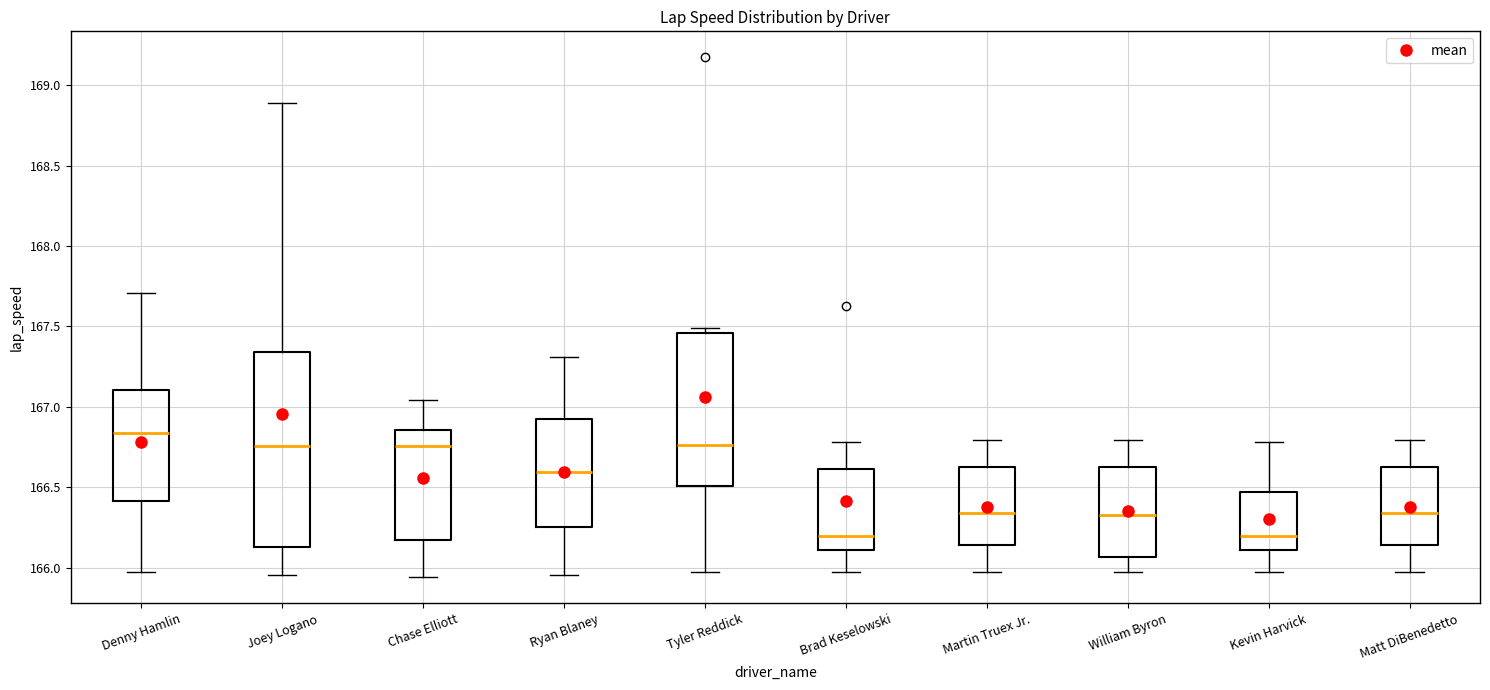

Reading left to right, read every box against the y-axis: the position of its median line, the range the box covers, and the ends of its whiskers. The values are not printed on the chart, so give them approximately, as read against the axis.

Denny Hamlin: median 166.85, box 166.40 to 167.10, whiskers 166.00 to 167.70
Joey Logano: median 166.75, box 166.15 to 167.35, whiskers 165.95 to 168.90
Chase Elliott: median 166.75, box 166.15 to 166.85, whiskers 165.95 to 167.05
Ryan Blaney: median 166.60, box 166.25 to 166.90, whiskers 165.95 to 167.30
Tyler Reddick: median 166.75, box 166.50 to 167.45, whiskers 166.00 to 167.50
Brad Keselowski: median 166.20, box 166.10 to 166.60, whiskers 166.00 to 166.80
Martin Truex Jr.: median 166.35, box 166.15 to 166.60, whiskers 166.00 to 166.80
William Byron: median 166.35, box 166.05 to 166.60, whiskers 166.00 to 166.80
Kevin Harvick: median 166.20, box 166.10 to 166.45, whiskers 166.00 to 166.80
Matt DiBenedetto: median 166.35, box 166.15 to 166.60, whiskers 166.00 to 166.80